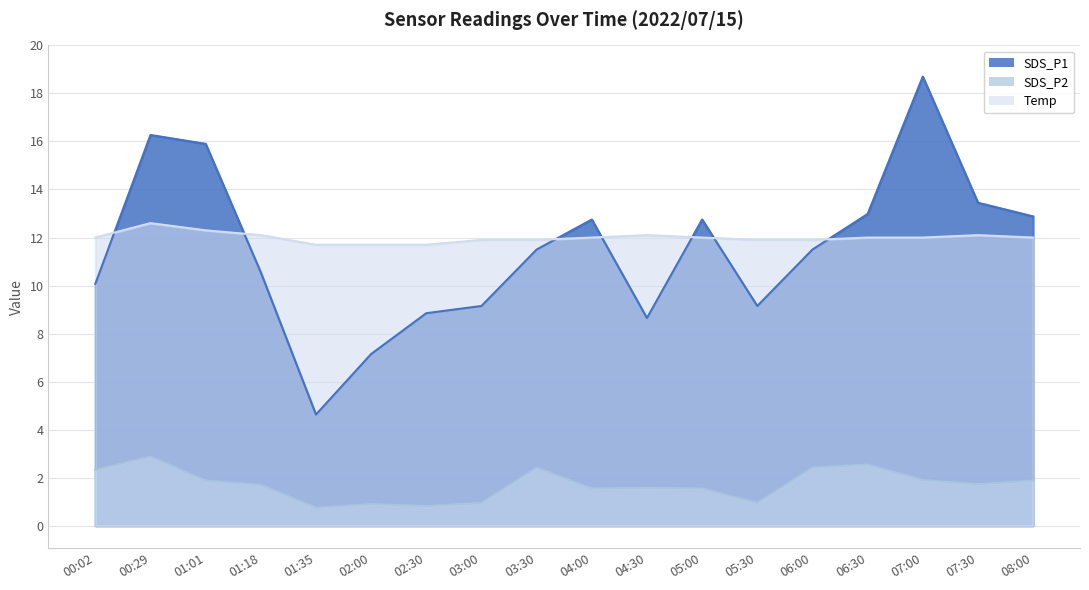

Reading right to left, extract all data points from this chart.

SDS_P1: 12.9	13.4	18.7	13.0	11.5	9.2	12.8	8.7	12.8	11.5	9.2	8.8	7.2	4.6	10.6	15.9	16.3	10.1
SDS_P2: 1.9	1.7	1.9	2.5	2.4	0.9	1.6	1.6	1.6	2.4	0.9	0.8	0.9	0.8	1.7	1.9	2.9	2.3
Temp: 12.0	12.1	12.0	12.0	11.9	11.9	12.0	12.1	12.0	11.9	11.9	11.7	11.7	11.7	12.1	12.3	12.6	12.0